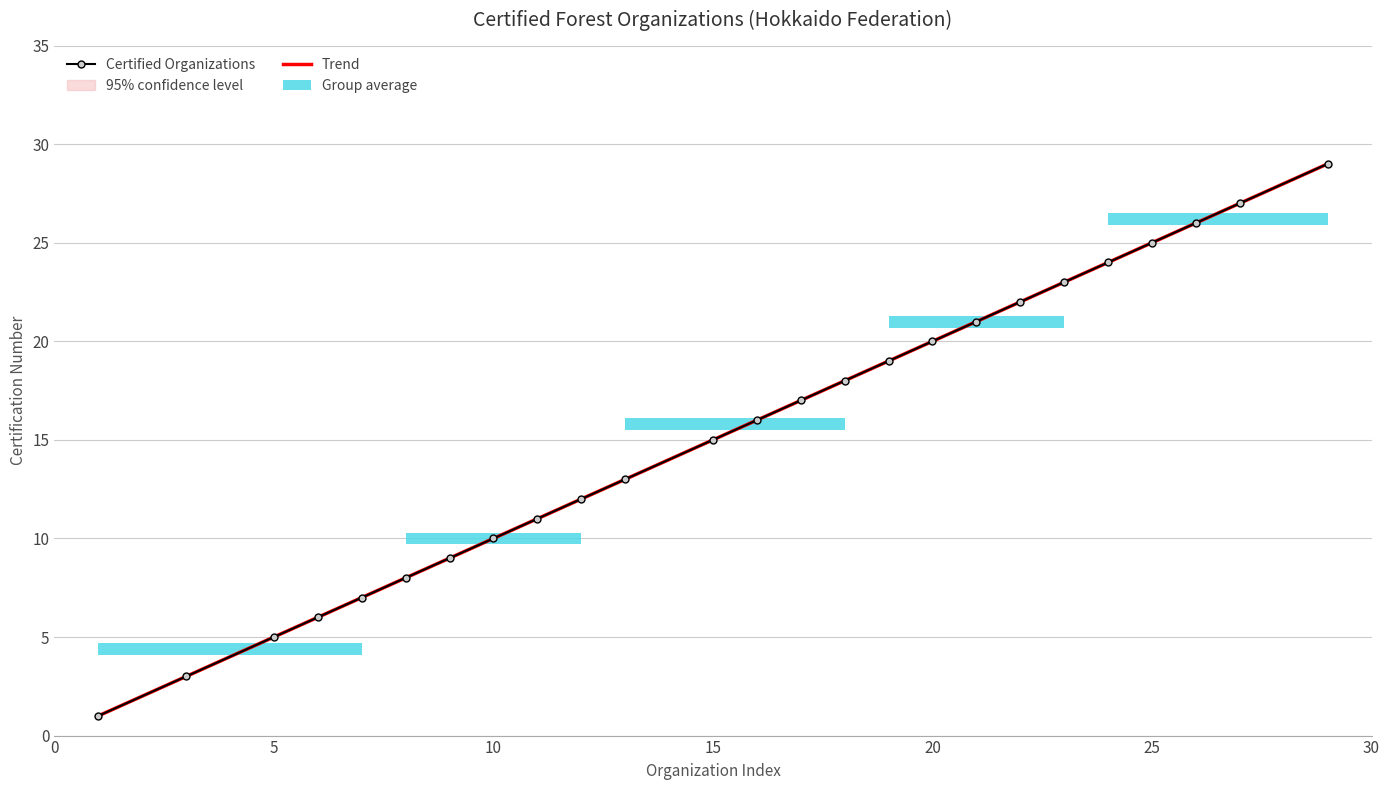

What is the change in value from 7 to 15?

+8